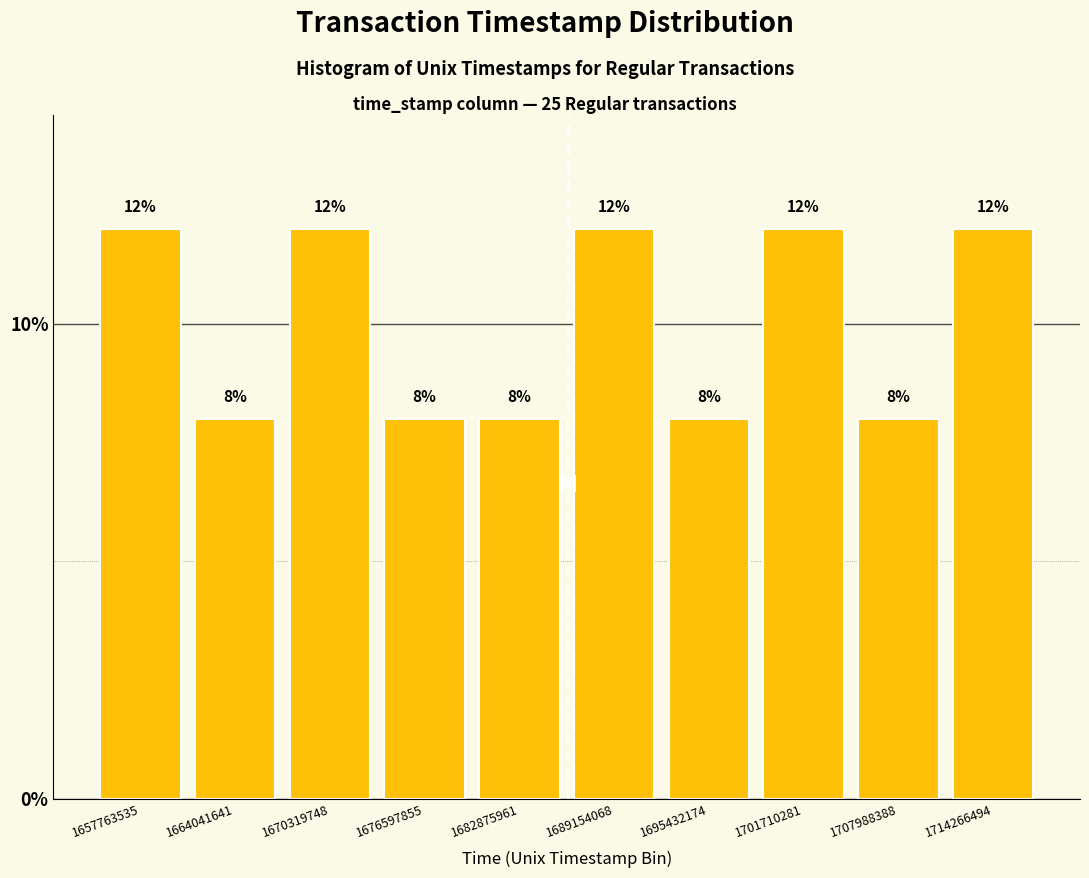

Reading left to right, list every bar in this chart as the range it spans on the x-axis followed by its height. The bar edges are not printed on the chart, so give them approximately, as read against the axis.

1655000000 to 1661000000: 12
1661000000 to 1667000000: 8
1667000000 to 1673000000: 12
1673000000 to 1680000000: 8
1680000000 to 1686000000: 8
1686000000 to 1692000000: 12
1692000000 to 1699000000: 8
1699000000 to 1705000000: 12
1705000000 to 1711000000: 8
1711000000 to 1717000000: 12